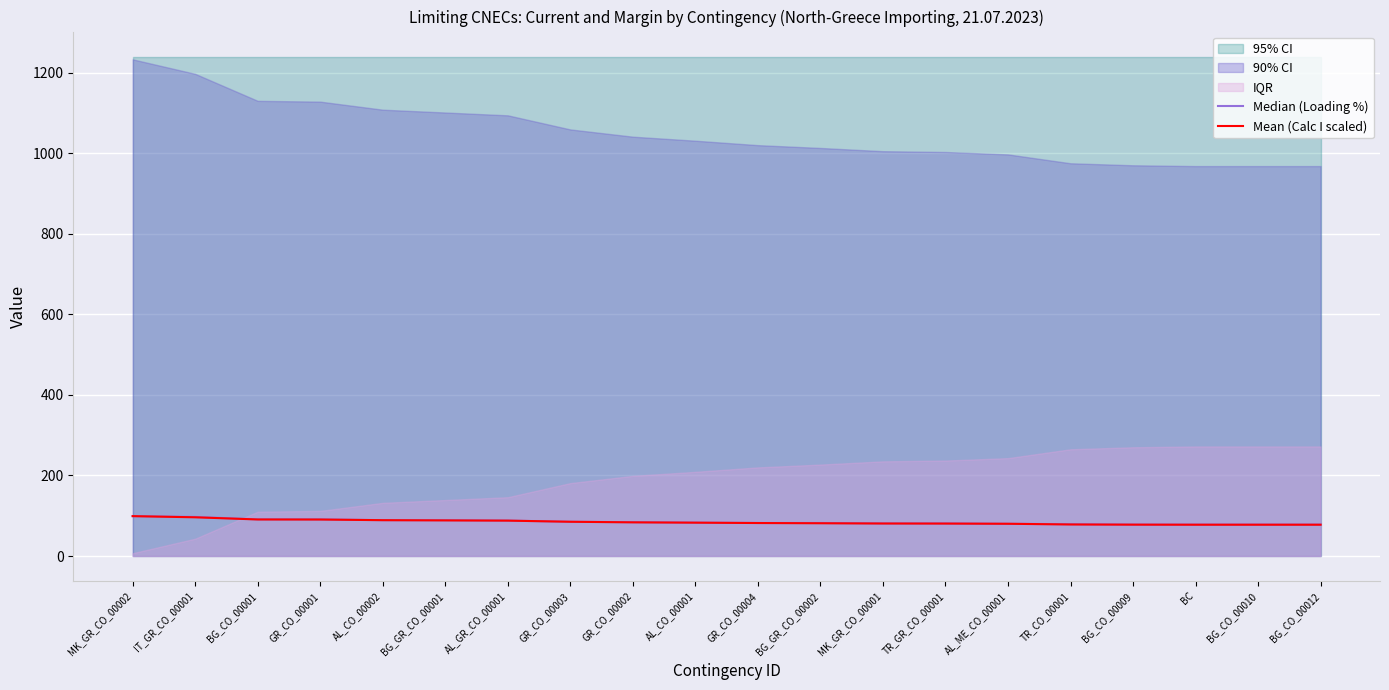

Which label corresponds to the largest value in the chart?

MK_GR_CO_00002